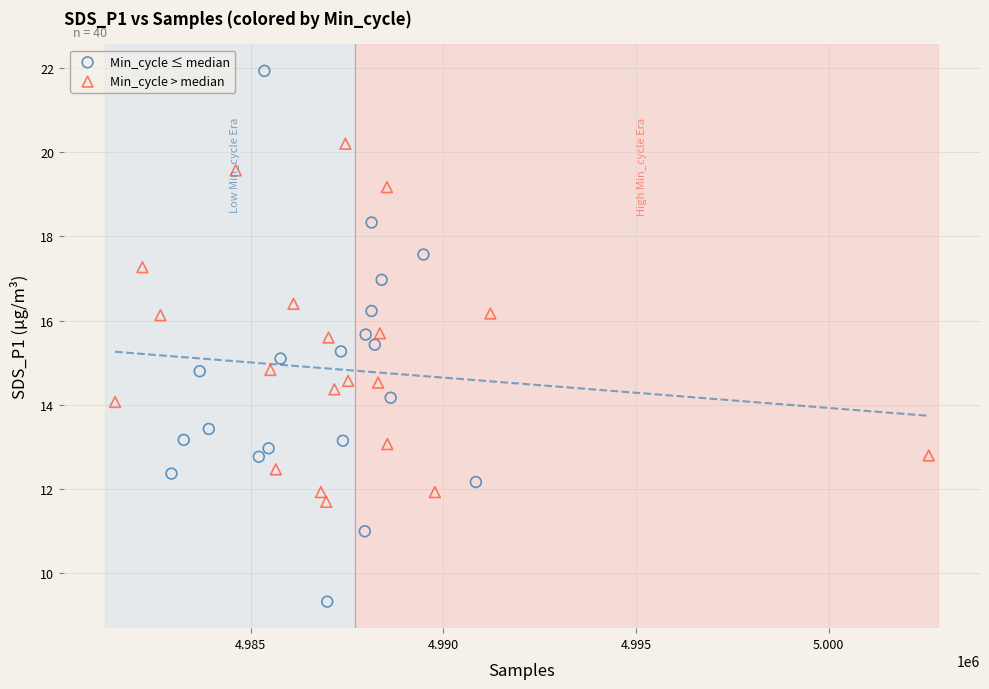

Which series has the widest spread of Y values?

Min_cycle ≤ median